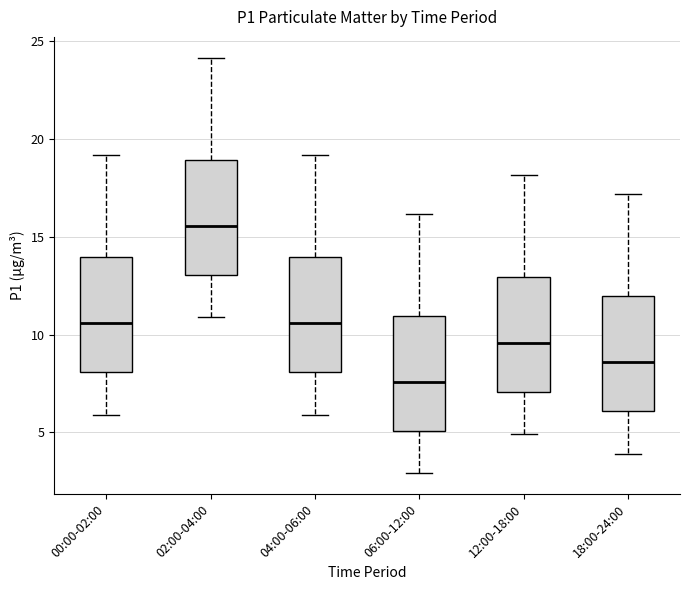

Which box's median line is the lowest?

06:00-12:00